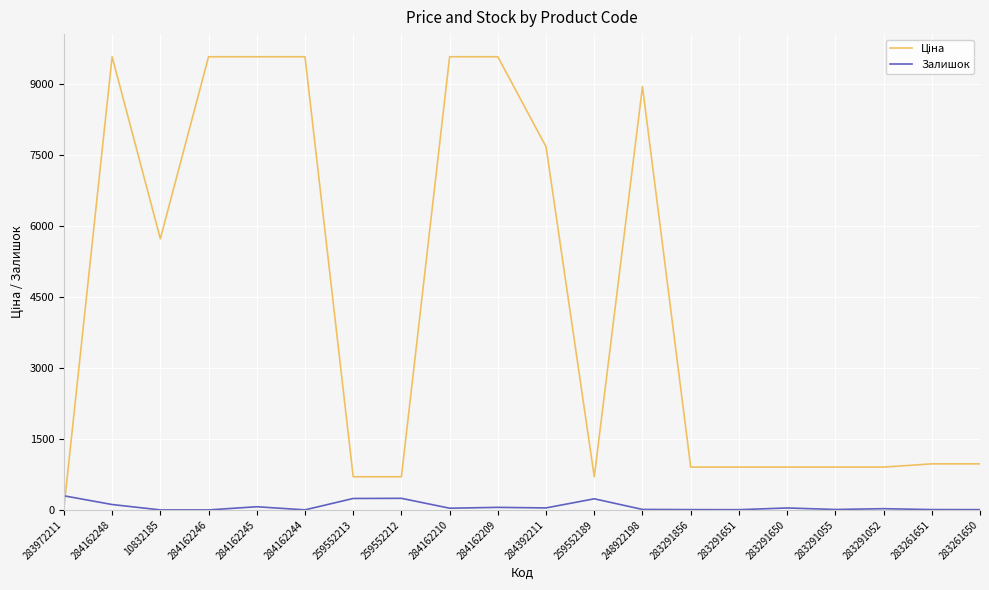

What is the total value across all series at 259552212?

946.4